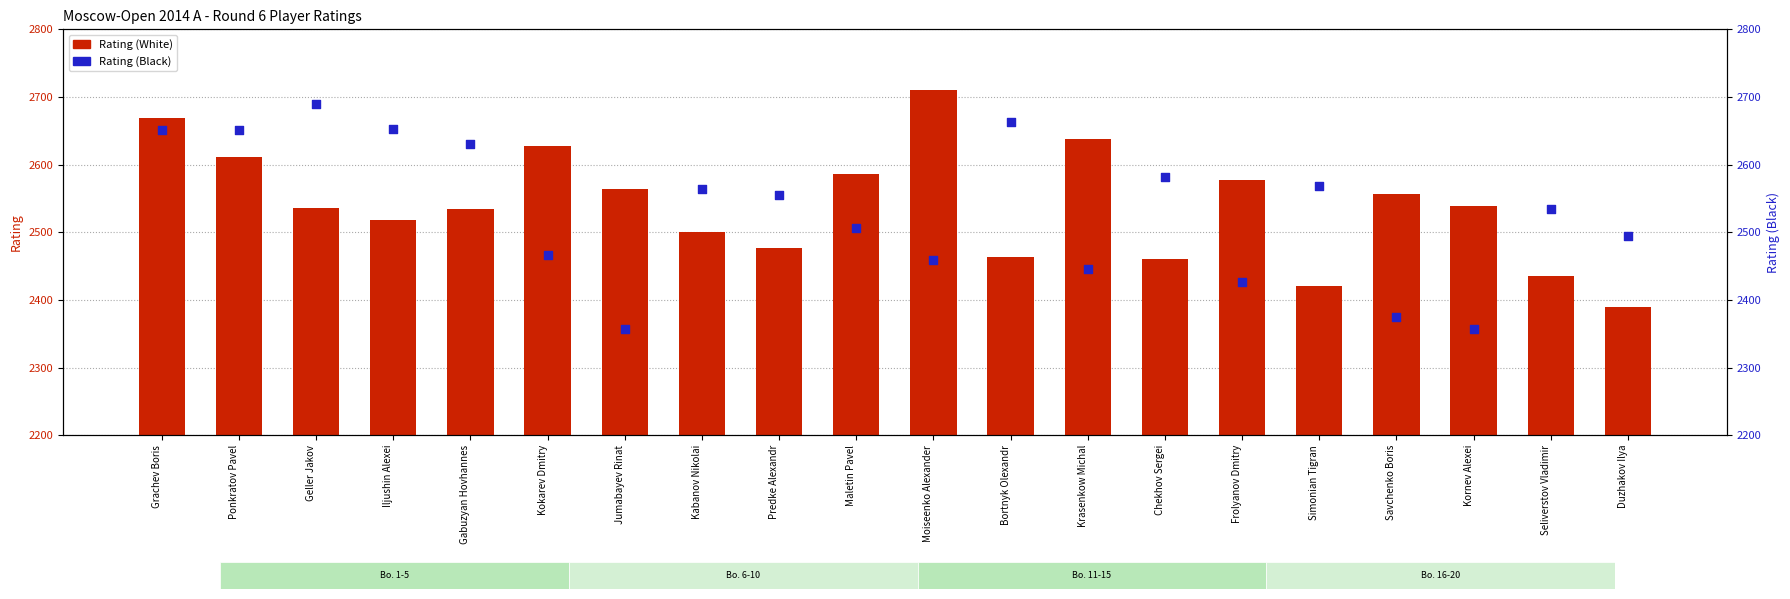

What is the total value across all series at Iljushin Alexei?

5171